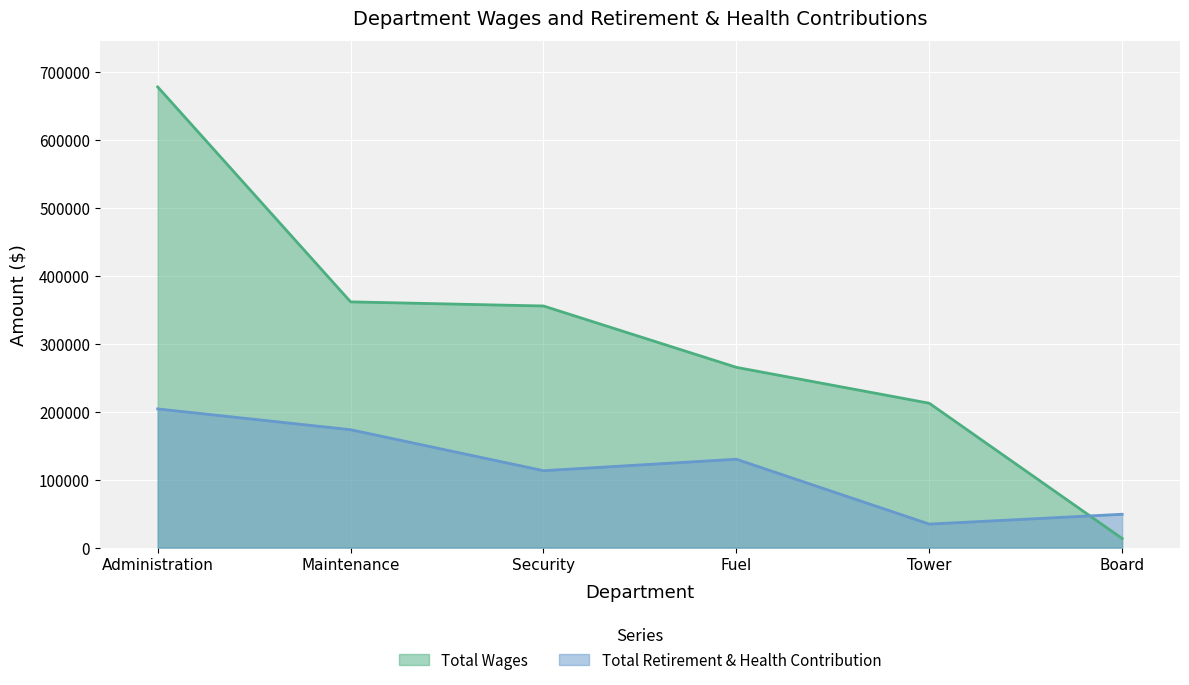

Rank the categories by Total Wages value from lowest to highest.

Board, Tower, Fuel, Security, Maintenance, Administration